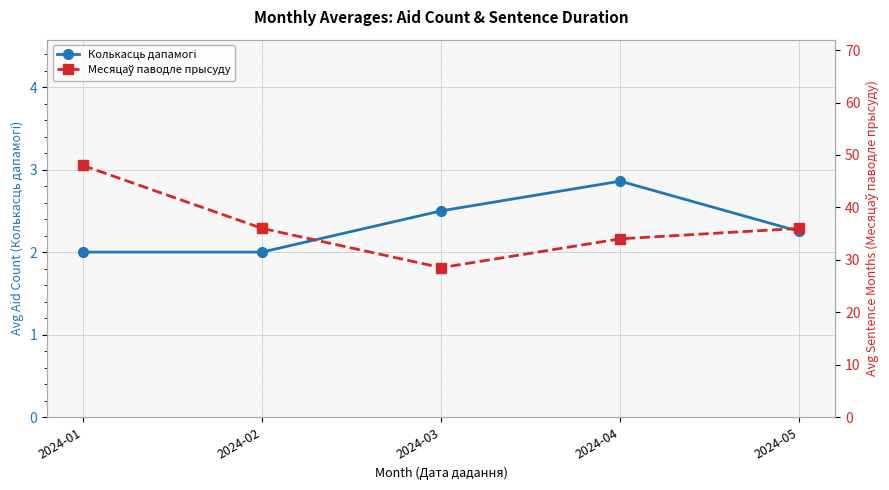

Reading left to right, what are all the values shown in this chart?

Колькасць дапамогі: 2.0	2.0	2.5	2.9	2.2
Месяцаў паводле прысуду: 48.0	36.0	28.5	34.0	36.0